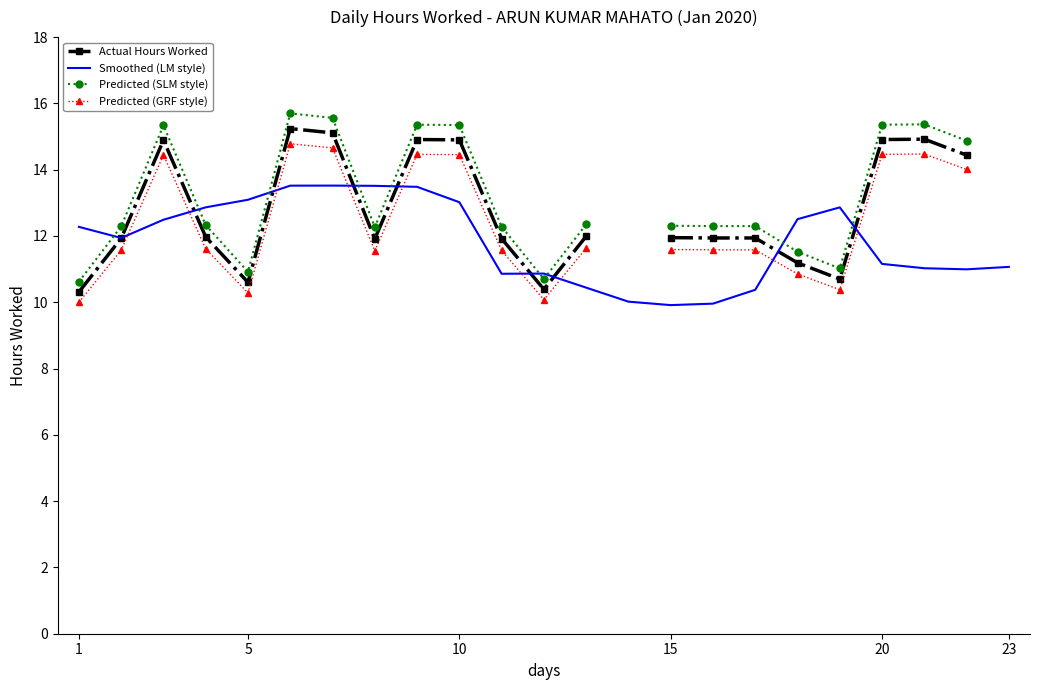

Is it true that Smoothed (LM style) equals 12.3 at 1?

True